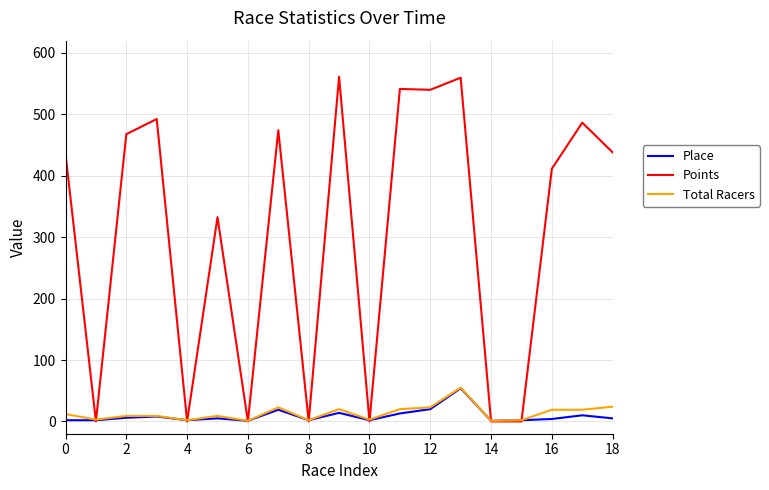

What is the highest value of the Points series?

561.3